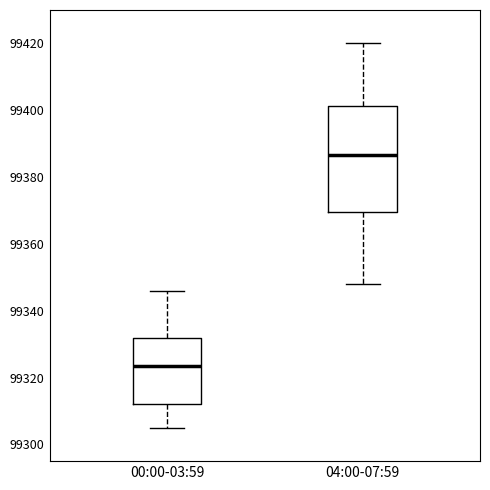

Where does the median line of the box for 04:00-07:59 sit on the y-axis? The values are not printed on the chart, so give them approximately, as read against the axis.

99386